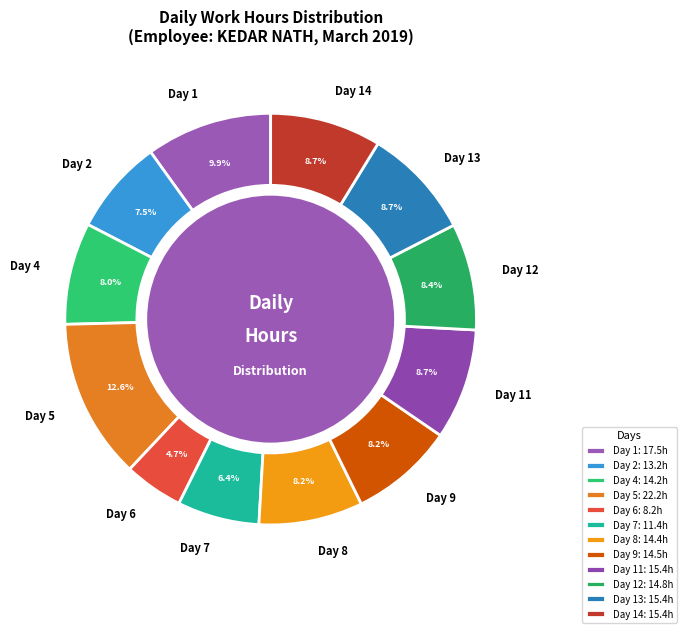

Between Day 9 and Day 14, which is larger?

Day 14